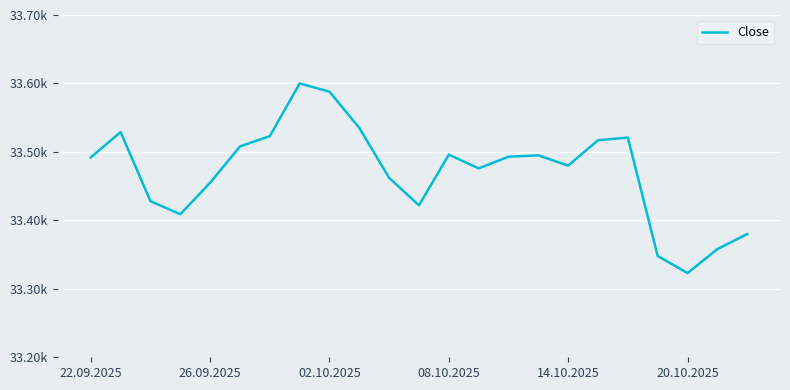

Does the chart have visible grid lines?

Yes